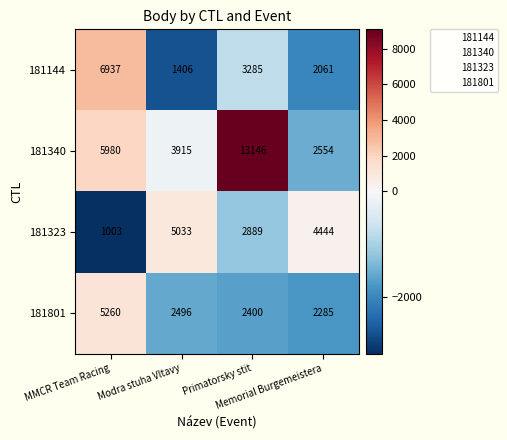

What is the minimum value shown in the chart?

1003